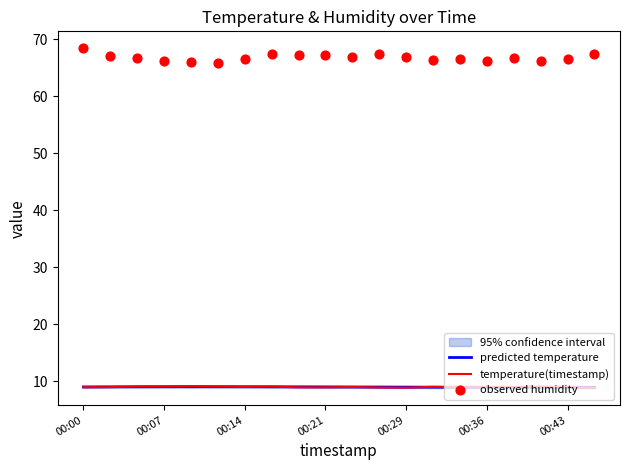

Which series has the largest Y range (max minus min)?

observed humidity